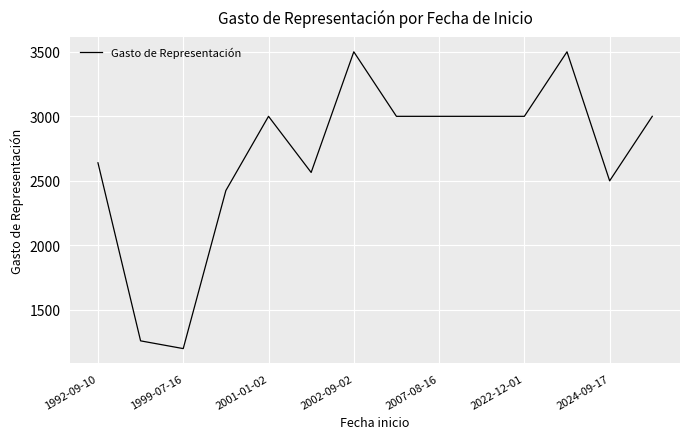

True or false: there are more than 1 points higher than both neighbors.

True